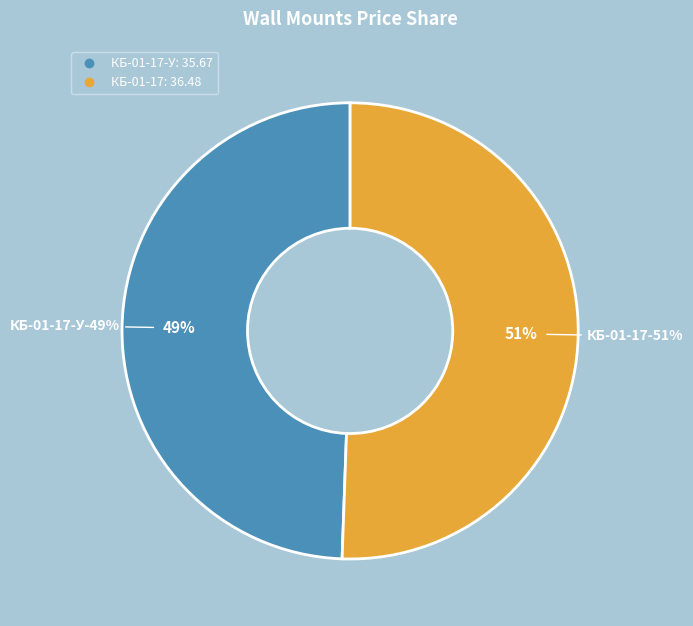

True or false: КБ-01-17 accounts for 57% of the total.

False